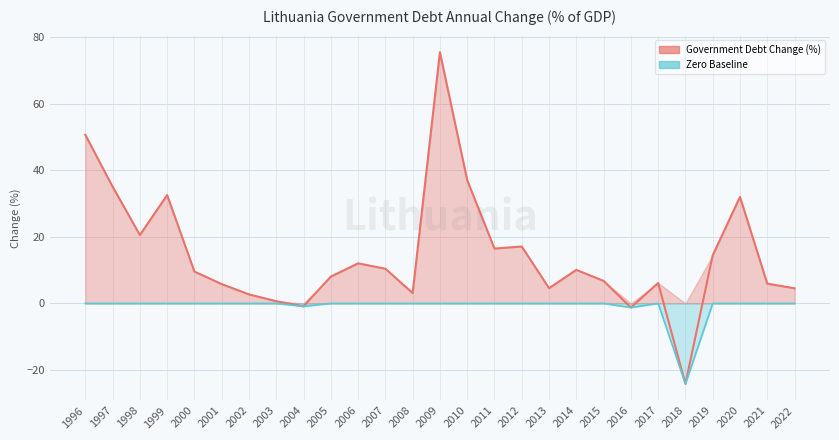

List the labels in order of value, largest first.

2009, 1996, 2010, 1997, 1999, 2020, 1998, 2012, 2011, 2019, 2006, 2007, 2014, 2000, 2005, 2015, 2017, 2021, 2001, 2013, 2022, 2008, 2002, 2003, 2004, 2016, 2018